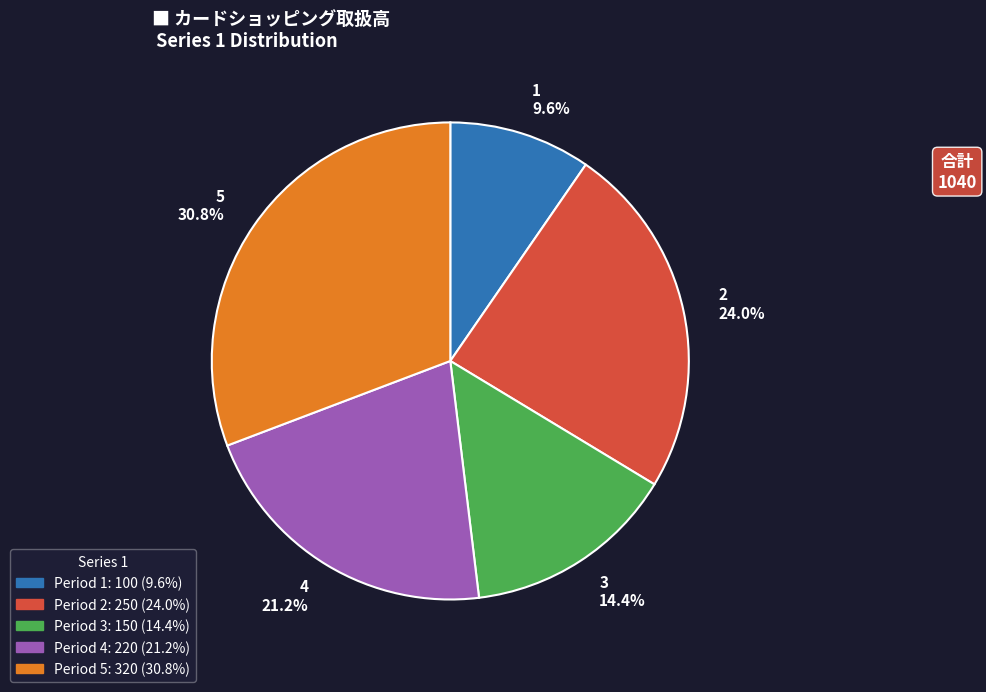

Does any single category account for the majority?

No